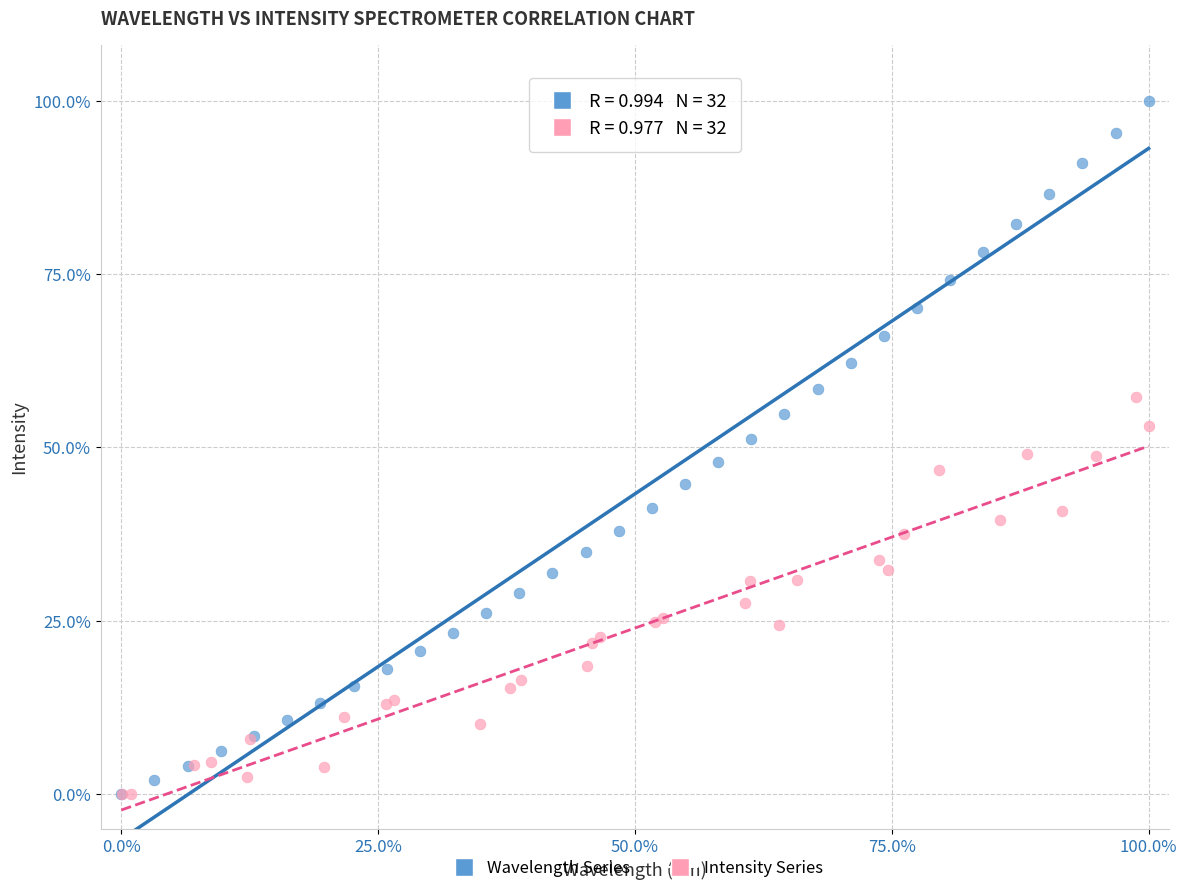

What are all the series names shown in the legend?

Wavelength Series, Intensity Series